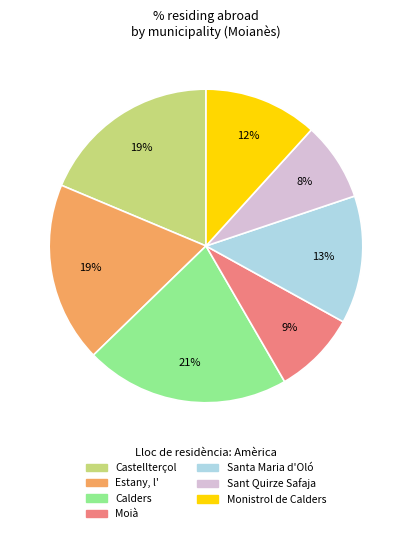

To the nearest percent, what is the average slice percentage?

14%